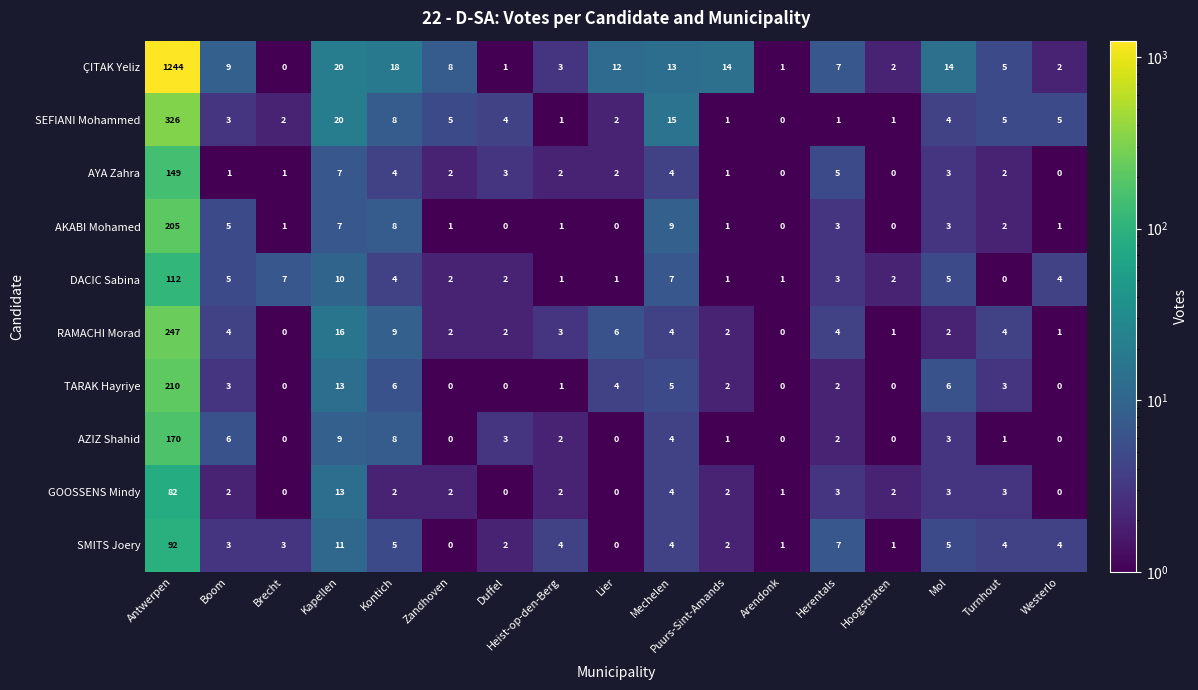

At which category is the sum across all series the highest?

Antwerpen